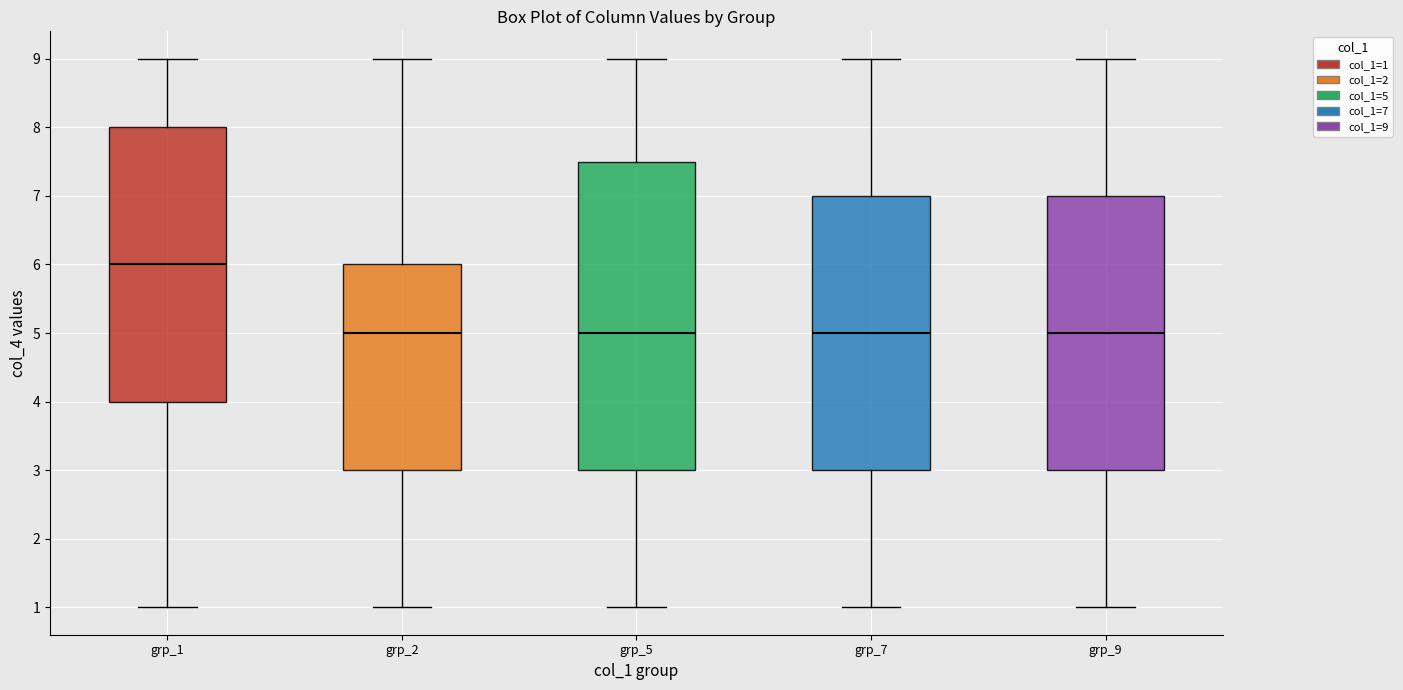

Reading left to right, transcribe this box plot: for each box, give where its median line is, the range the box spans, and where its two whiskers end, as read against the y-axis. The values are not printed on the chart, so give them approximately, as read against the axis.

grp_1: median 6.0, box 4.0 to 8.0, whiskers 1.0 to 9.0
grp_2: median 5.0, box 3.0 to 6.0, whiskers 1.0 to 9.0
grp_5: median 5.0, box 3.0 to 7.5, whiskers 1.0 to 9.0
grp_7: median 5.0, box 3.0 to 7.0, whiskers 1.0 to 9.0
grp_9: median 5.0, box 3.0 to 7.0, whiskers 1.0 to 9.0